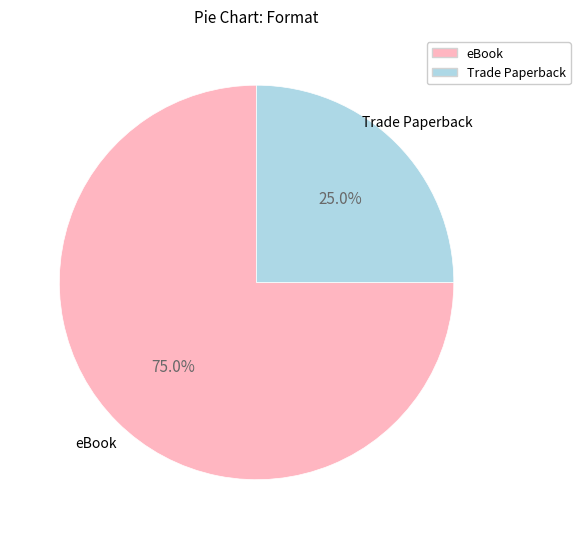

Count the number of slices in the pie.

2